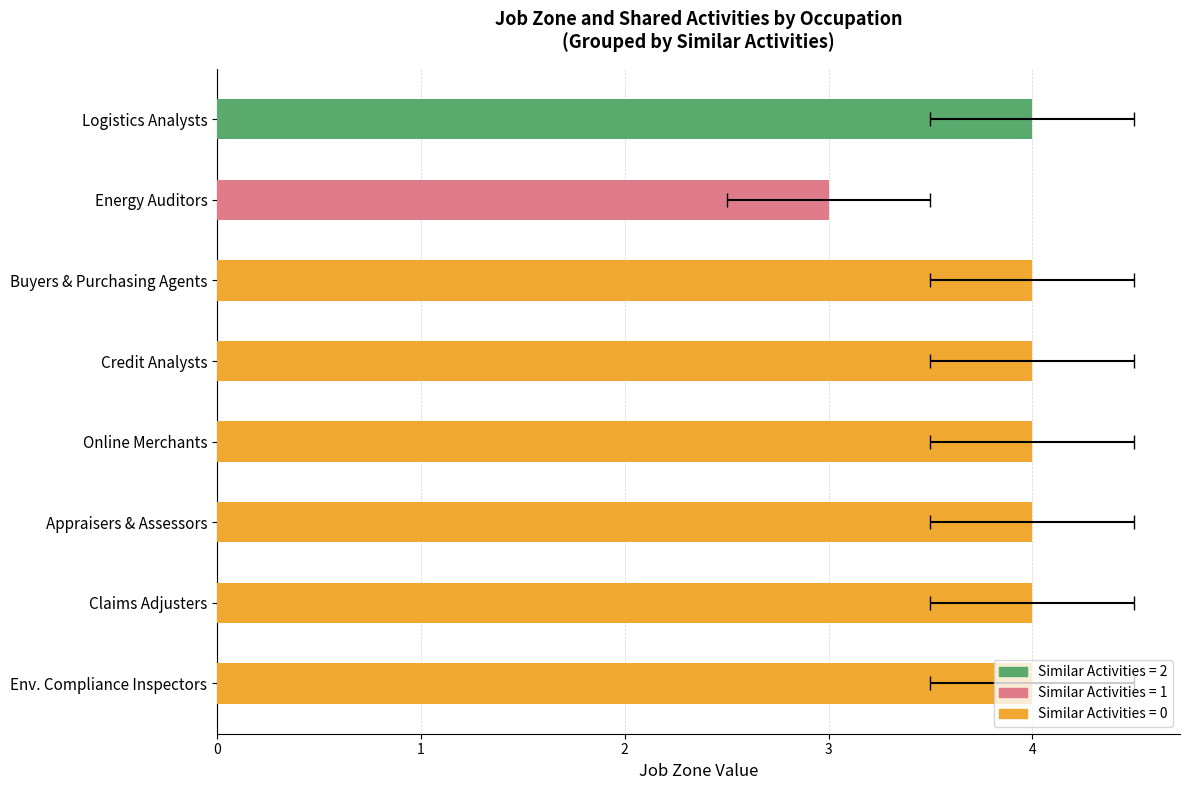

How many bars are there in total?

8